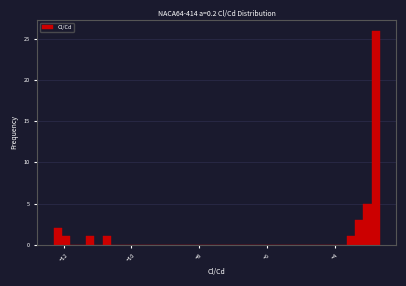

Read against the x-axis, roughly where is the centre of the tallest bar?

-2.8